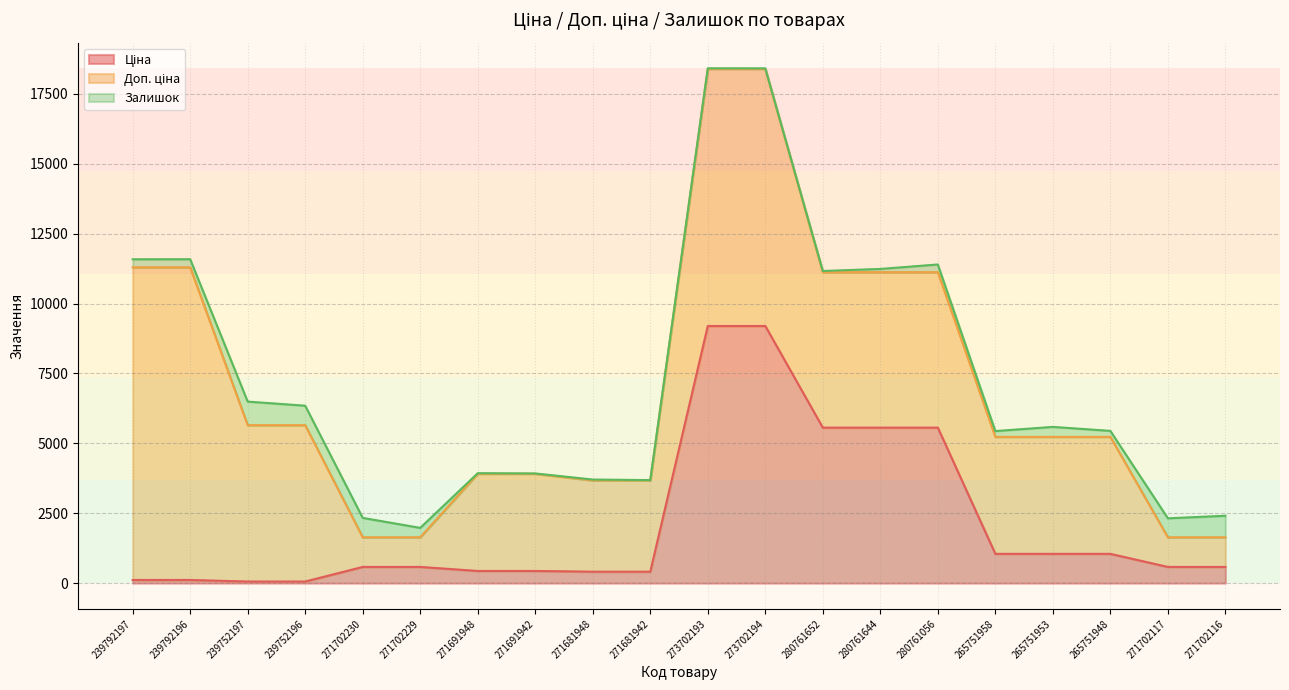

How many lines are shown in the chart?

3